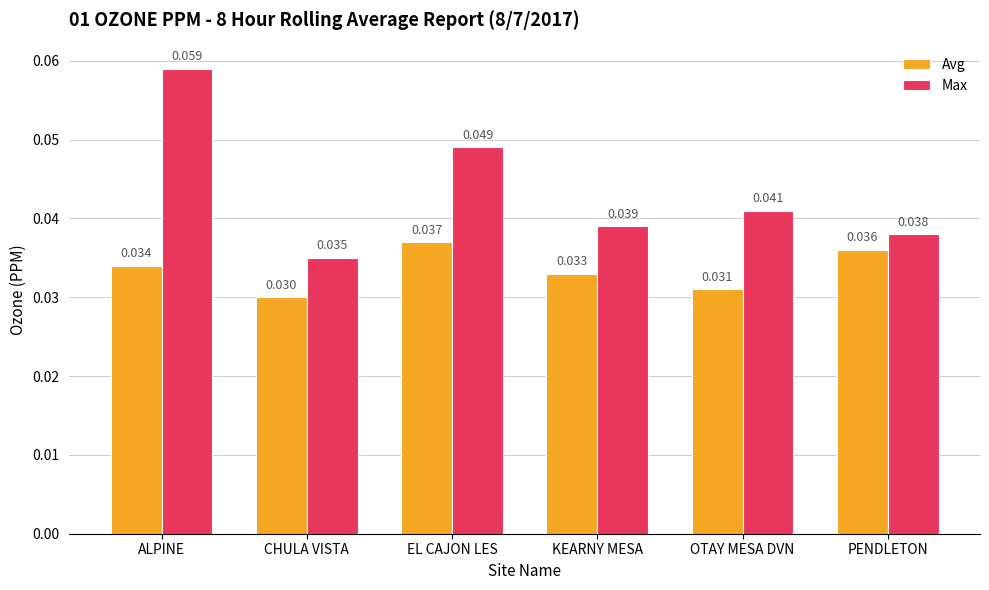

At how many categories does at least one series exceed 0?

6